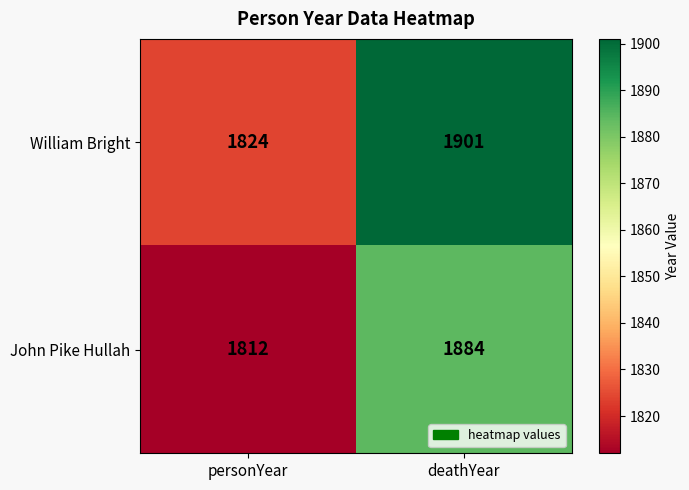

What value does the John Pike Hullah series have at deathYear, to the nearest 5?

1885